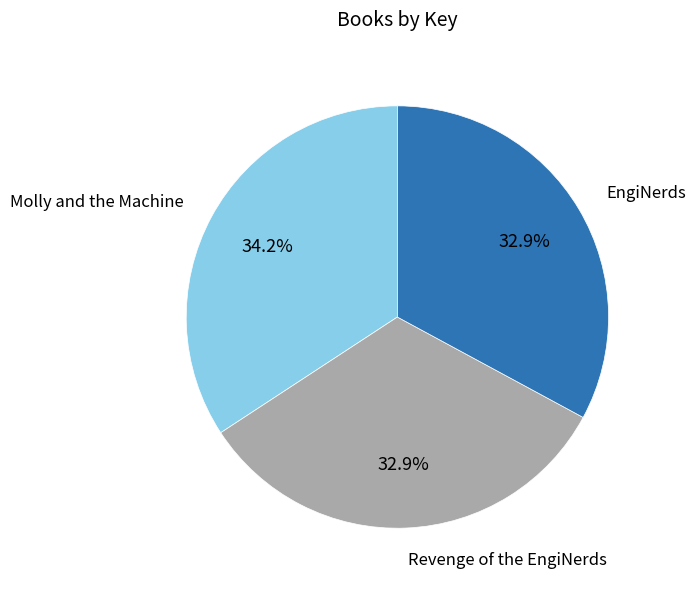

Does EngiNerds account for over 50% of the chart?

No